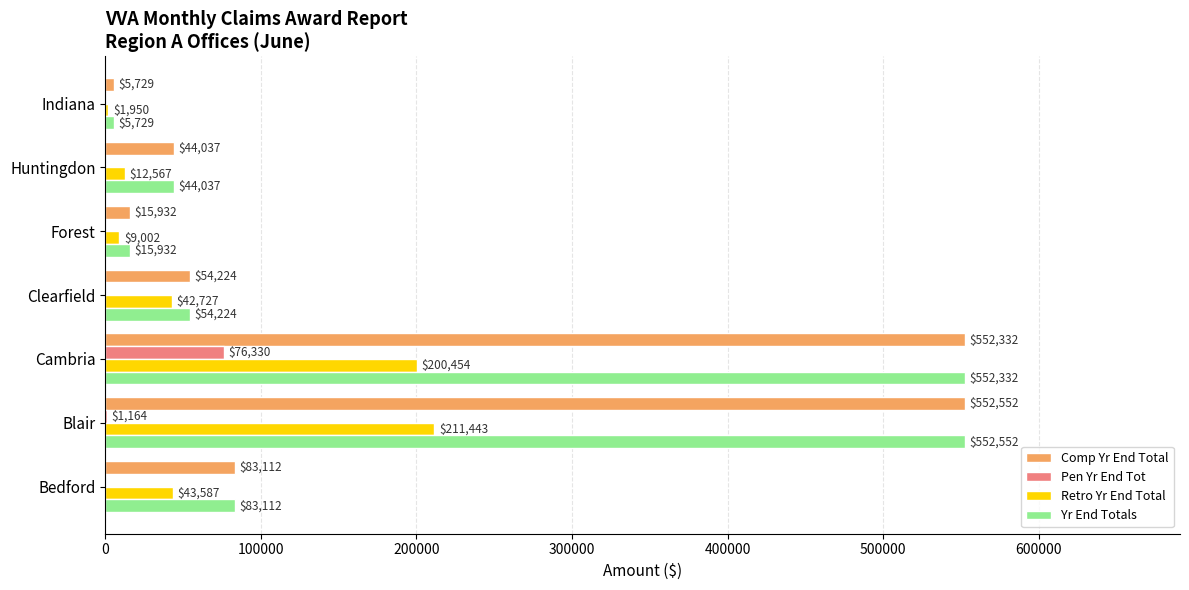

At which category is the sum across all series the highest?

Cambria